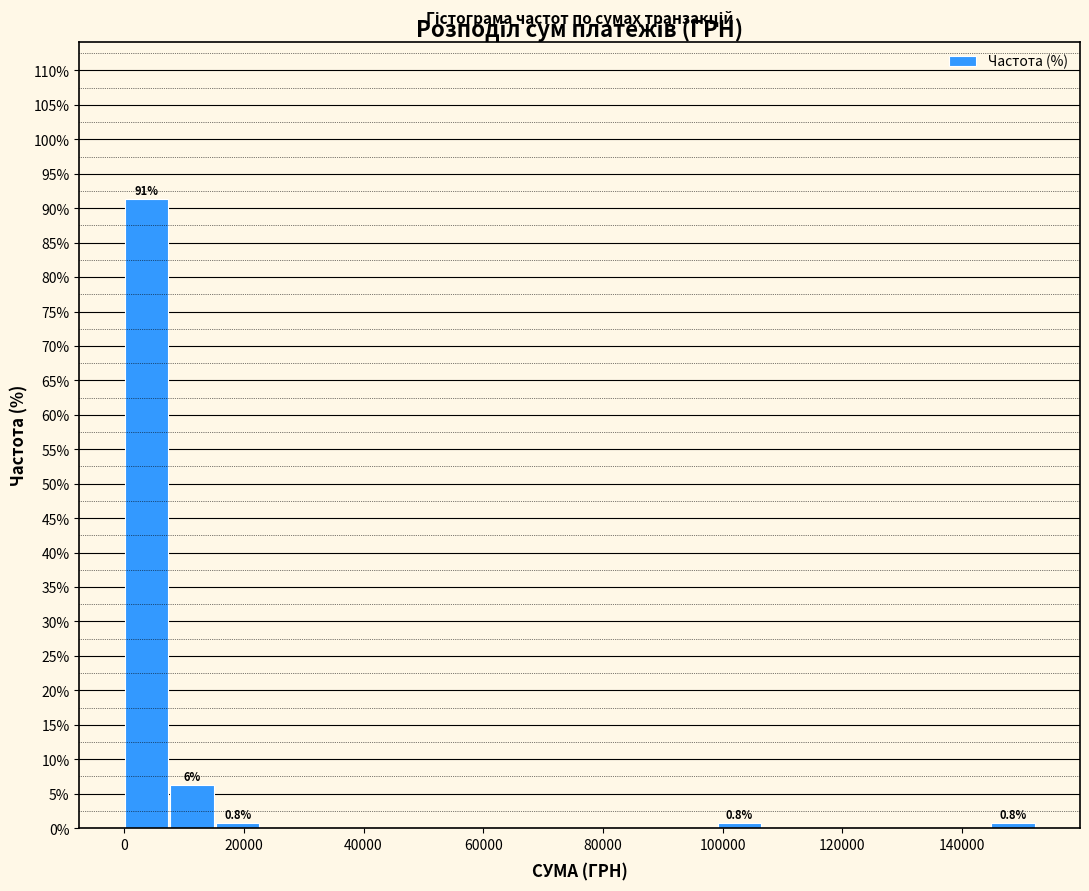

Read against the x-axis, roughly where is the centre of the tallest bar?

4000